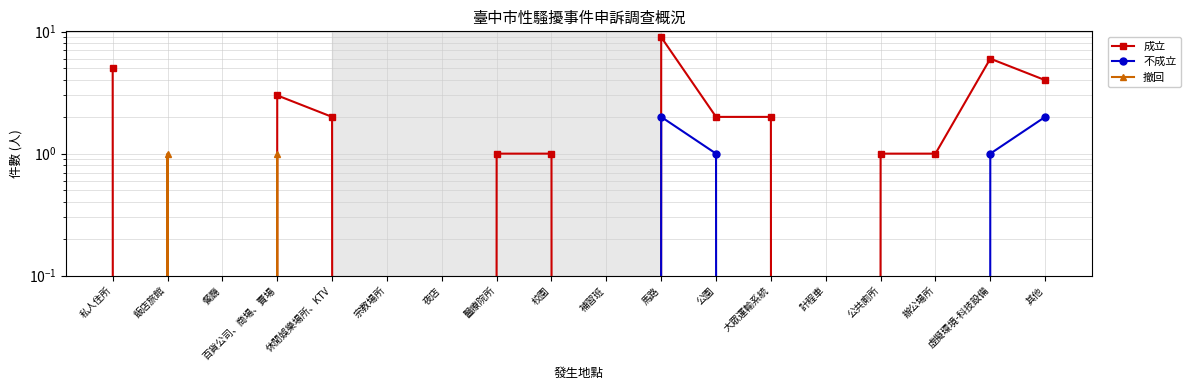

In 撤回, how many points are higher than both neighbors (excluding endpoints)?

2